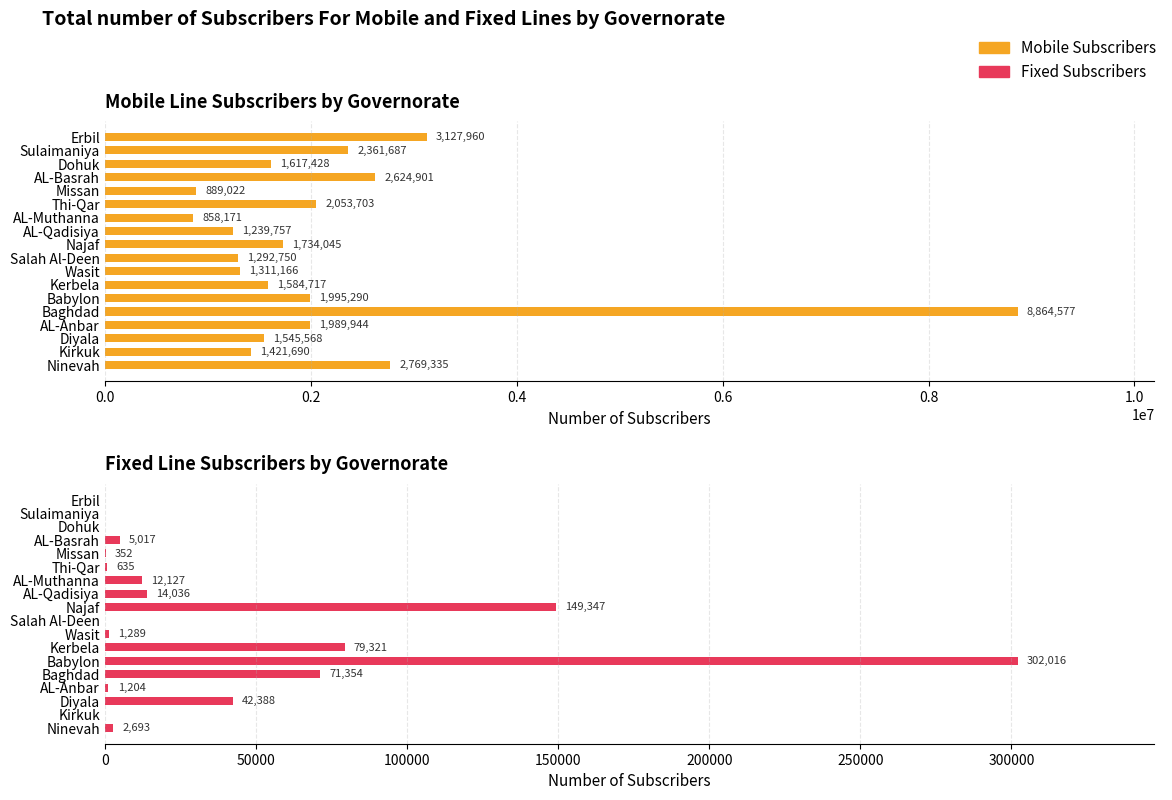

Which series has the widest spread of values?

Mobile Subscribers